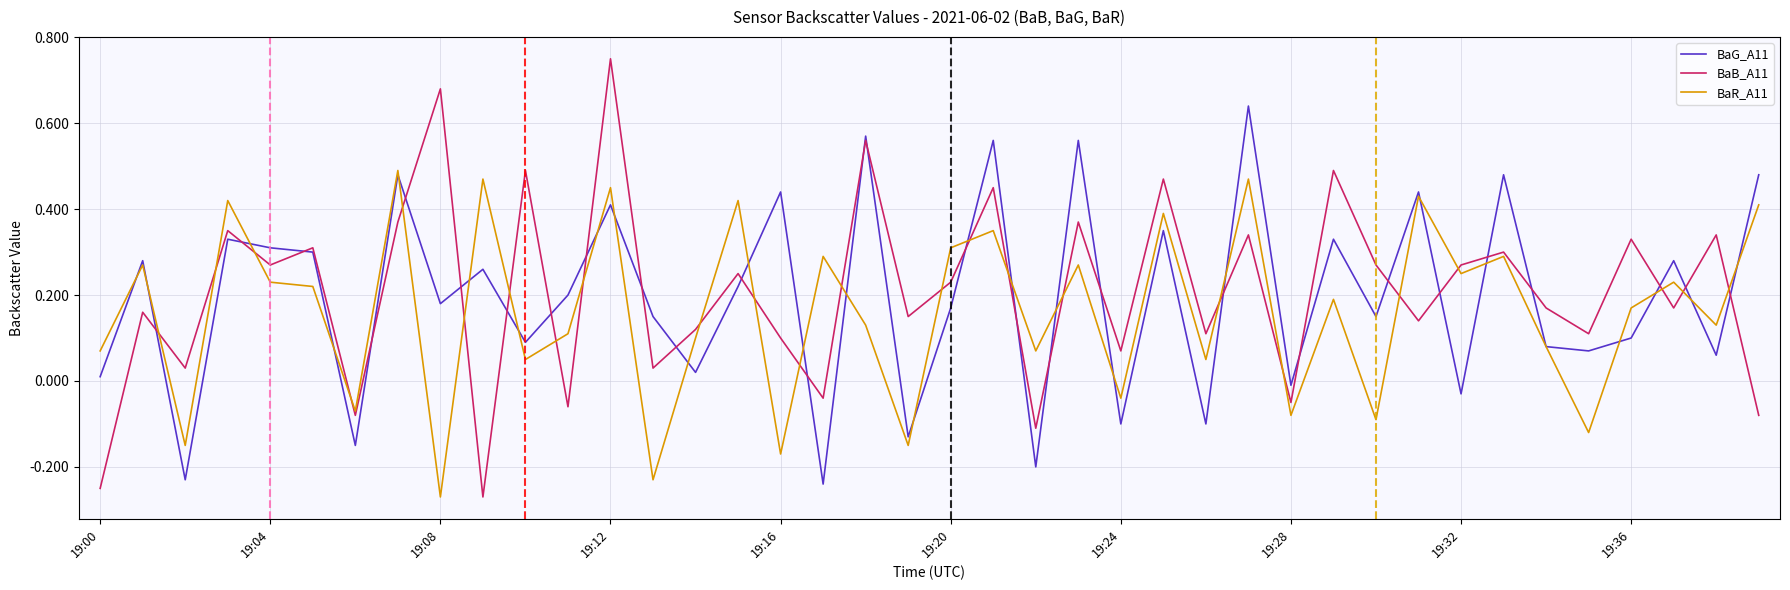

Which series has the largest range (max minus min)?

BaB_A11